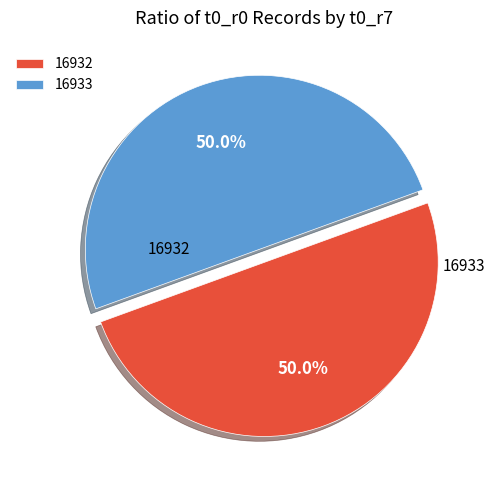

To the nearest percent, what is the average slice percentage?

50%